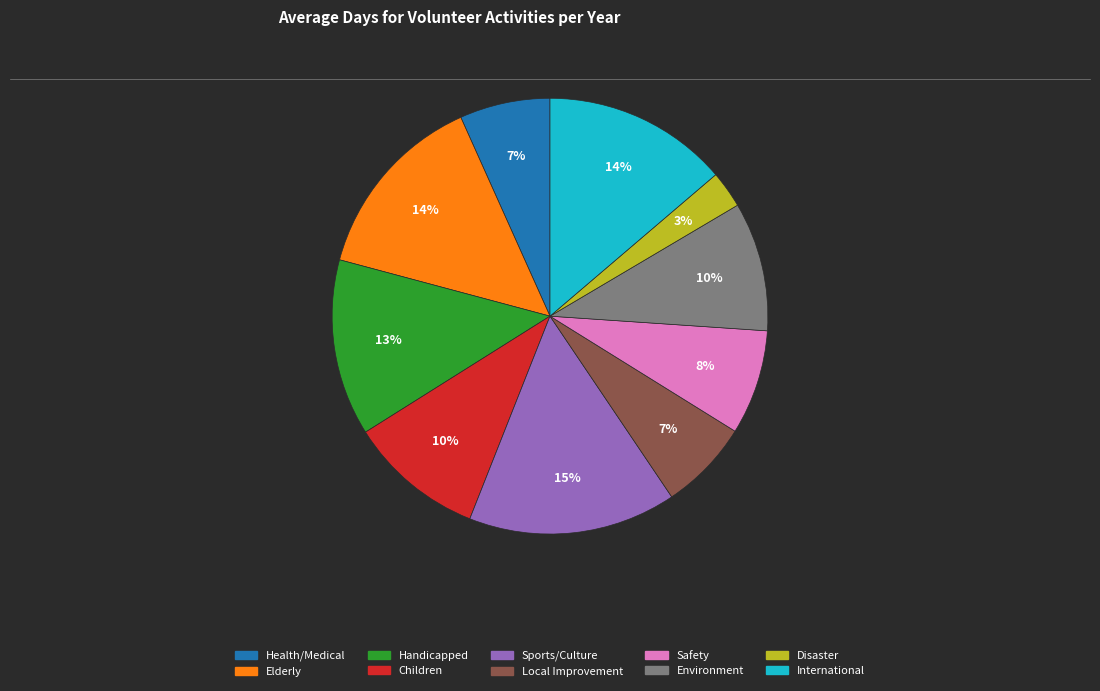

How many slices are in this pie chart?

10